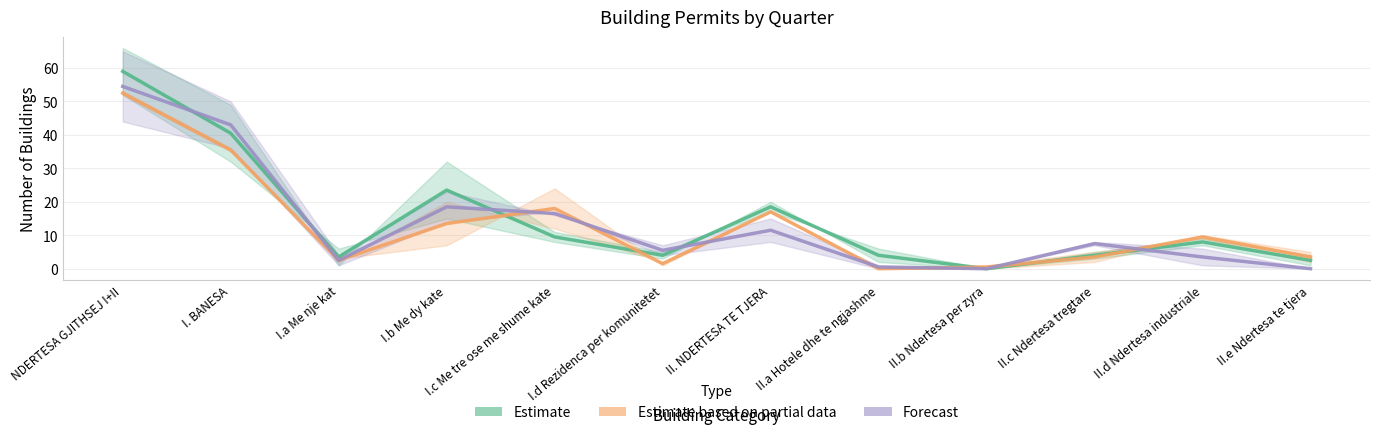

At which category does the chart reach its peak across all series?

NDERTESA GJITHSEJ I+II